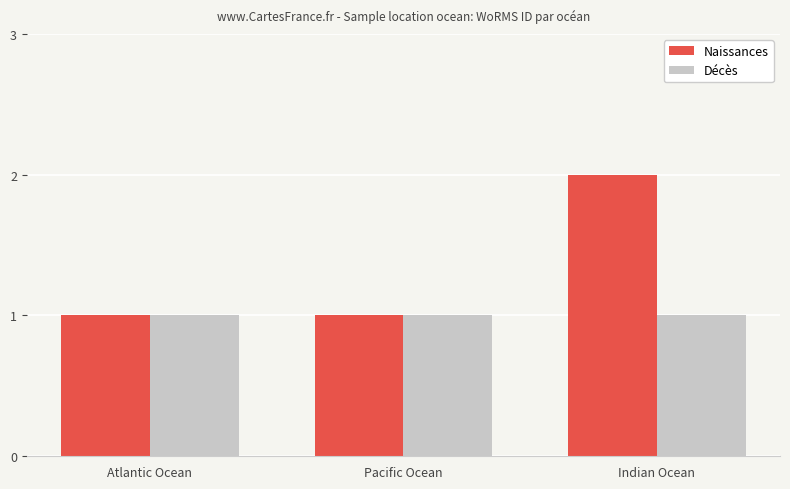

Between Atlantic Ocean and Indian Ocean, which series saw the biggest shift?

Naissances